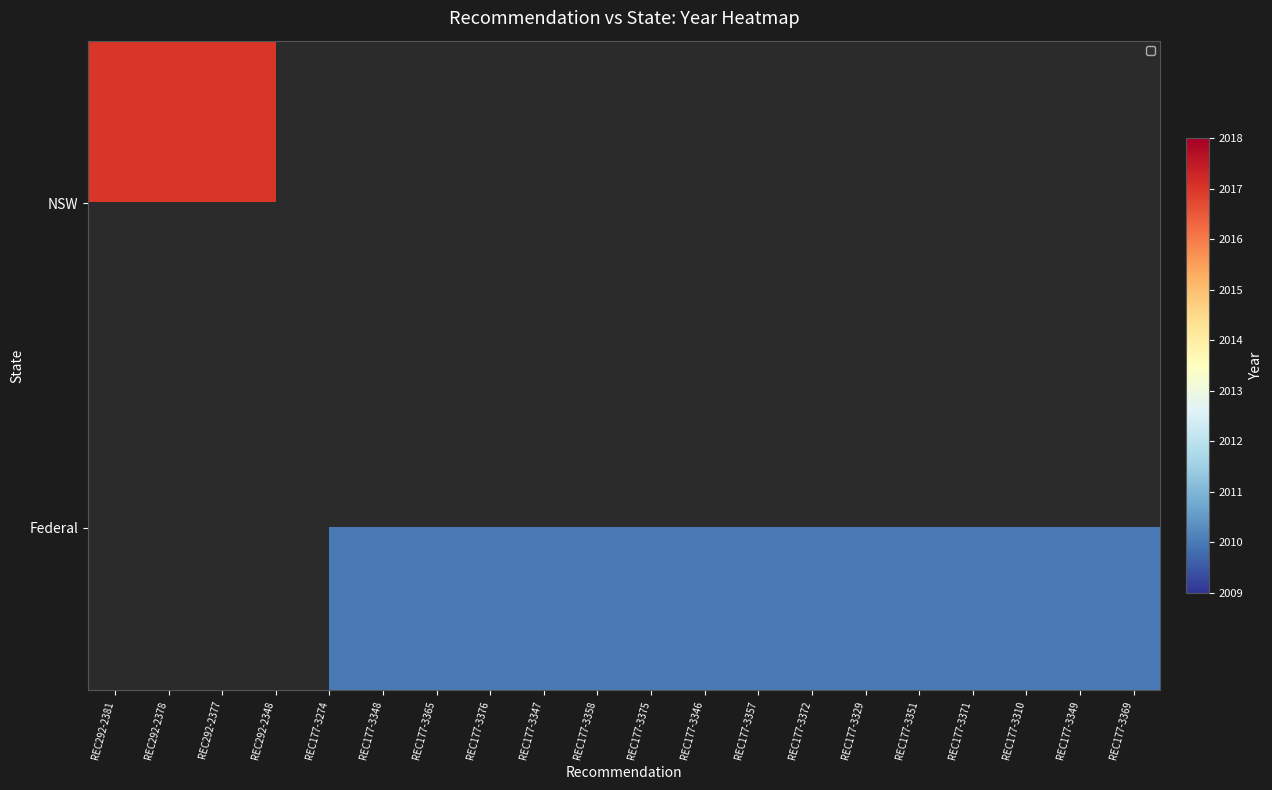

Between REC177-3346 and REC177-3372, which series saw the biggest shift?

Federal